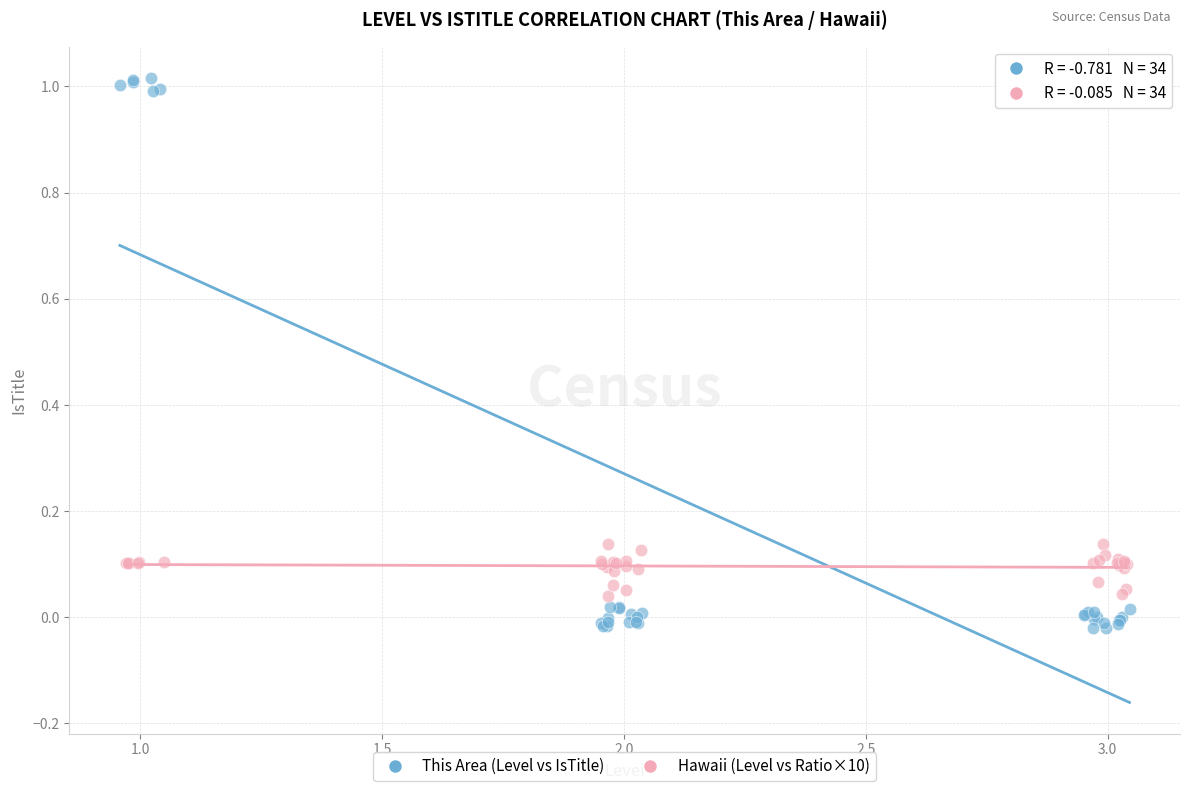

Which series contains the lowest Y value?

This Area (Level vs IsTitle)